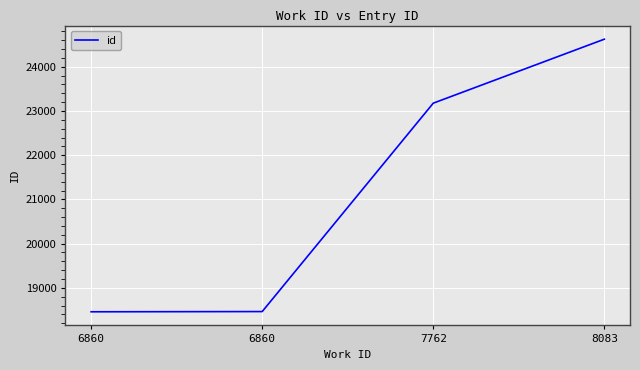

What is the change in value from 6860 to 6860?

+5